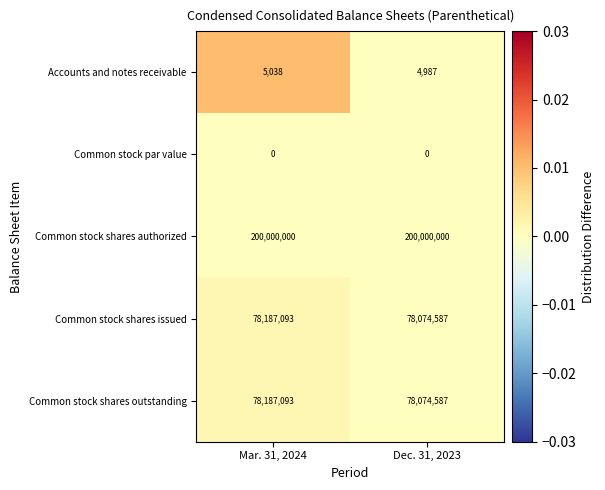

Is the value of Common stock par value at Dec. 31, 2023 greater than the value of Common stock shares authorized at Dec. 31, 2023?

No